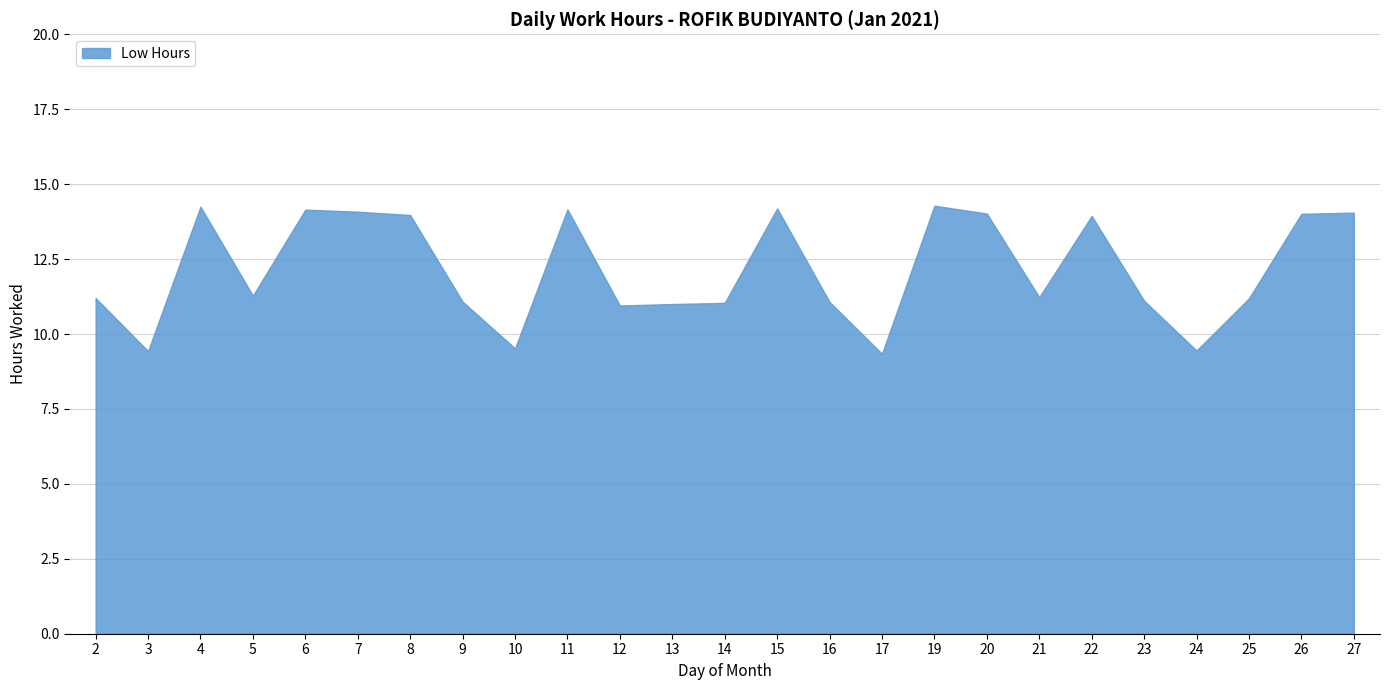

List the labels in order of value, largest first.

19, 4, 15, 11, 6, 7, 27, 20, 26, 8, 22, 5, 21, 2, 25, 23, 9, 16, 14, 13, 12, 10, 24, 3, 17